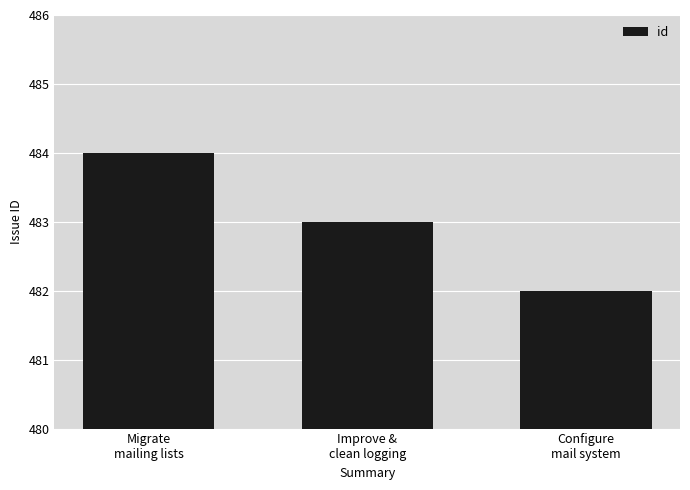

List the labels in order of value, largest first.

Migrate
mailing lists, Improve &
clean logging, Configure
mail system